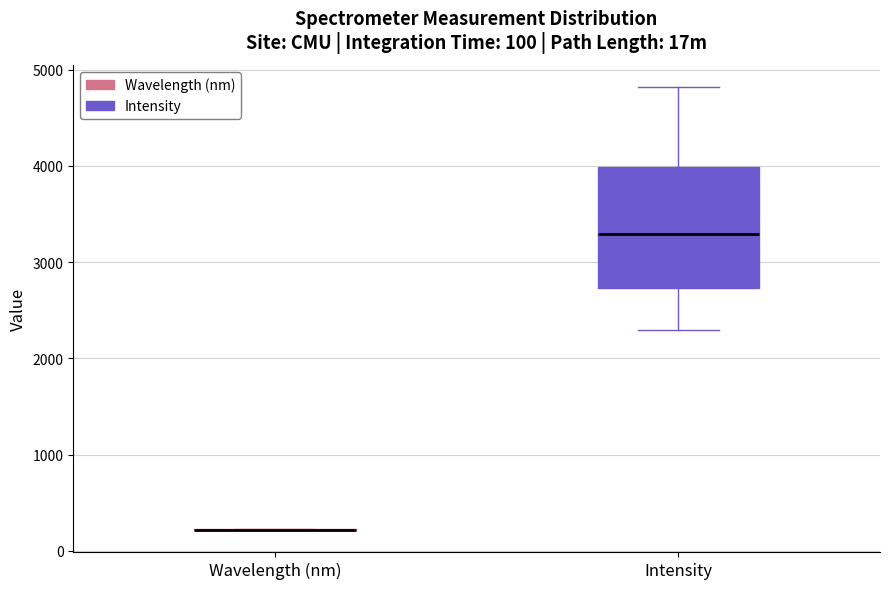

Which box is the tallest, from its lower edge to its upper edge?

Intensity